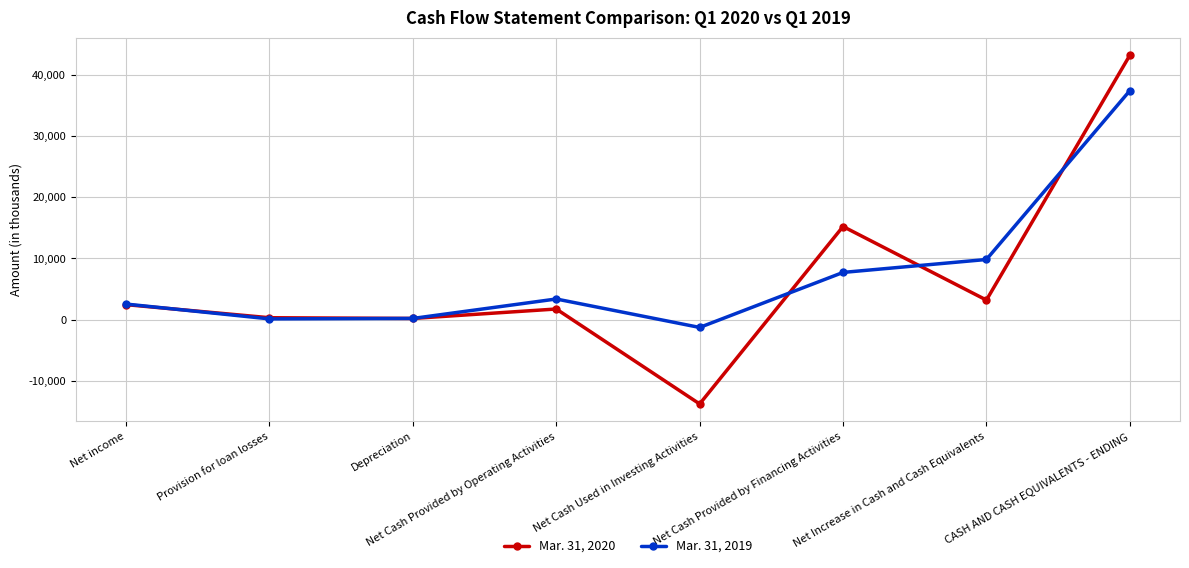

Where is Mar. 31, 2020 nearest to the value 14713?

Net Cash Provided by Financing Activities